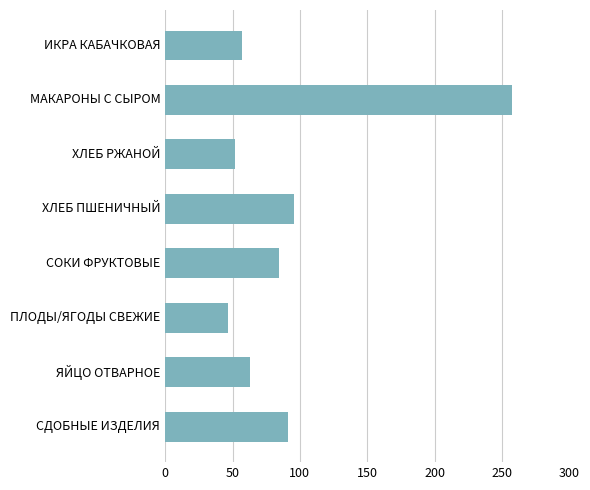

What is the value of the 6th bar from the top?

47.0